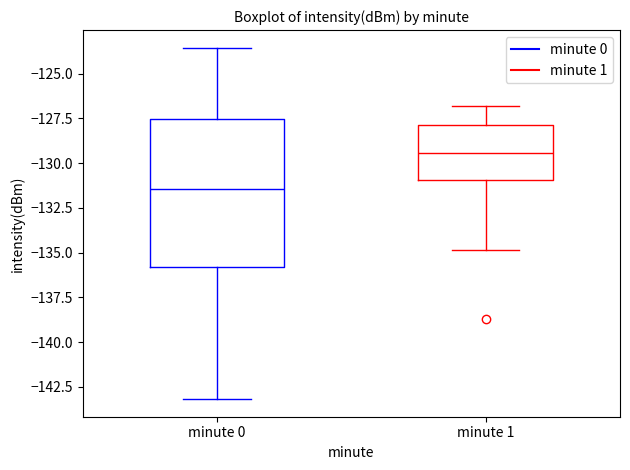

Where is the upper edge of the box for minute 1 on the y-axis? The values are not printed on the chart, so give them approximately, as read against the axis.

-128.0